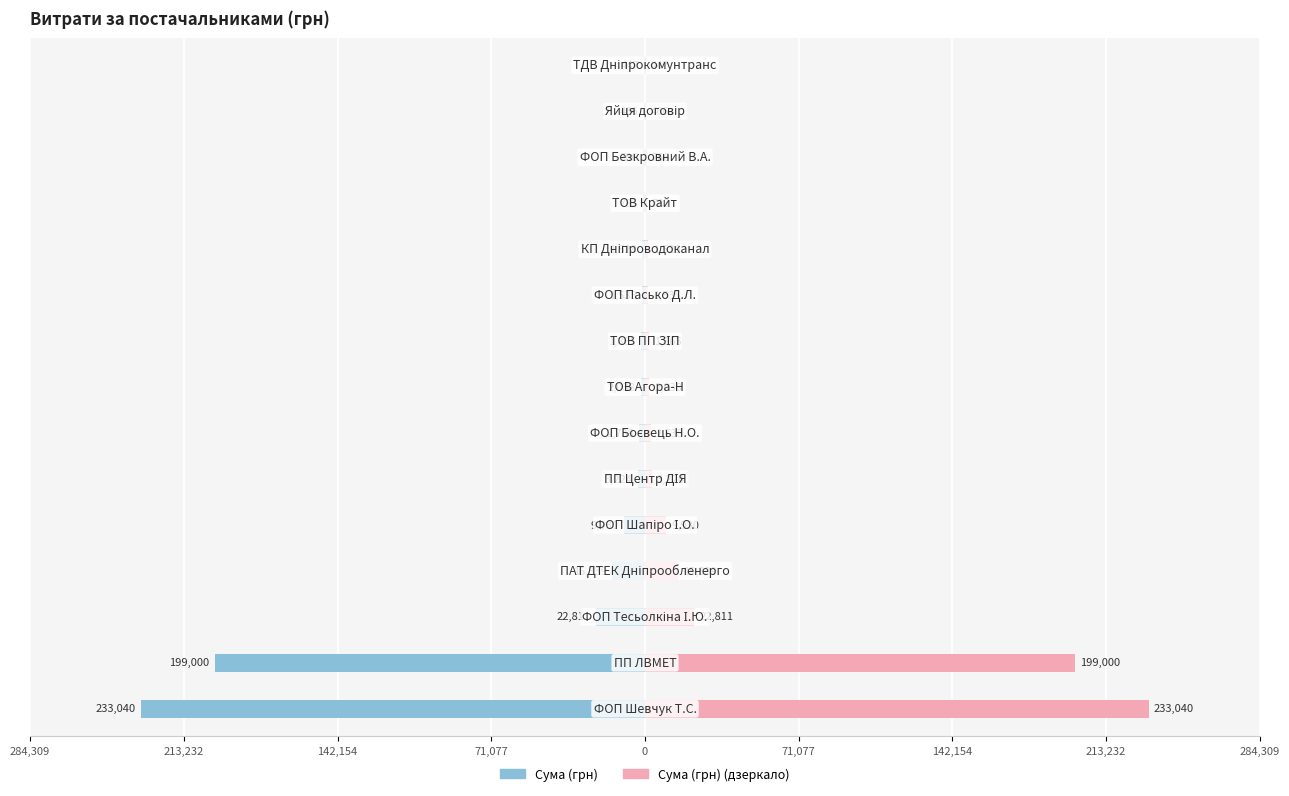

How many bars are there in each group?

2